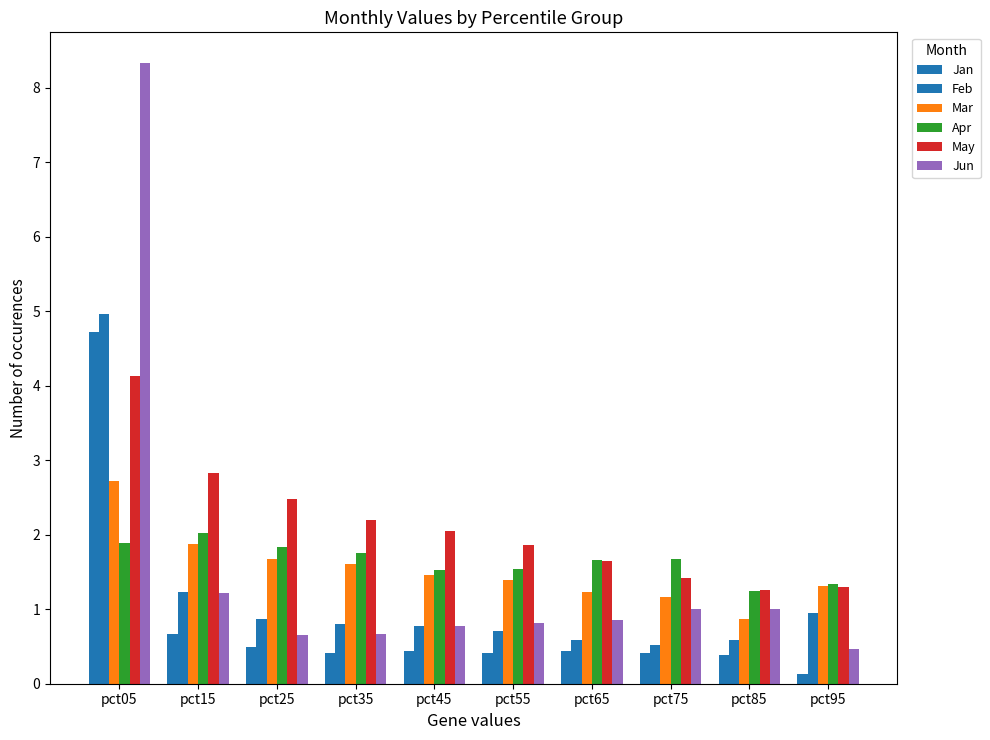

Reading left to right, list all the values displayed in this chart.

Jan: pct05=4.7	pct15=0.7	pct25=0.5	pct35=0.4	pct45=0.4	pct55=0.4	pct65=0.4	pct75=0.4	pct85=0.4	pct95=0.1
Feb: pct05=5.0	pct15=1.2	pct25=0.9	pct35=0.8	pct45=0.8	pct55=0.7	pct65=0.6	pct75=0.5	pct85=0.6	pct95=1.0
Mar: pct05=2.7	pct15=1.9	pct25=1.7	pct35=1.6	pct45=1.5	pct55=1.4	pct65=1.2	pct75=1.2	pct85=0.9	pct95=1.3
Apr: pct05=1.9	pct15=2.0	pct25=1.8	pct35=1.8	pct45=1.5	pct55=1.5	pct65=1.7	pct75=1.7	pct85=1.2	pct95=1.3
May: pct05=4.1	pct15=2.8	pct25=2.5	pct35=2.2	pct45=2.1	pct55=1.9	pct65=1.6	pct75=1.4	pct85=1.3	pct95=1.3
Jun: pct05=8.3	pct15=1.2	pct25=0.7	pct35=0.7	pct45=0.8	pct55=0.8	pct65=0.9	pct75=1.0	pct85=1.0	pct95=0.5